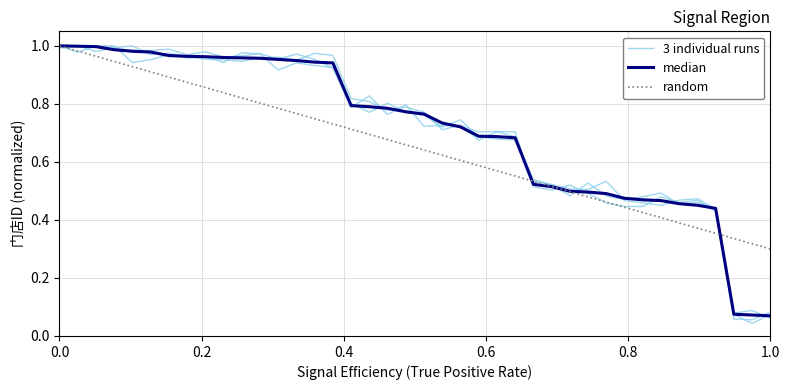

True or false: 3 individual runs has more than 1 interior local peaks.

True